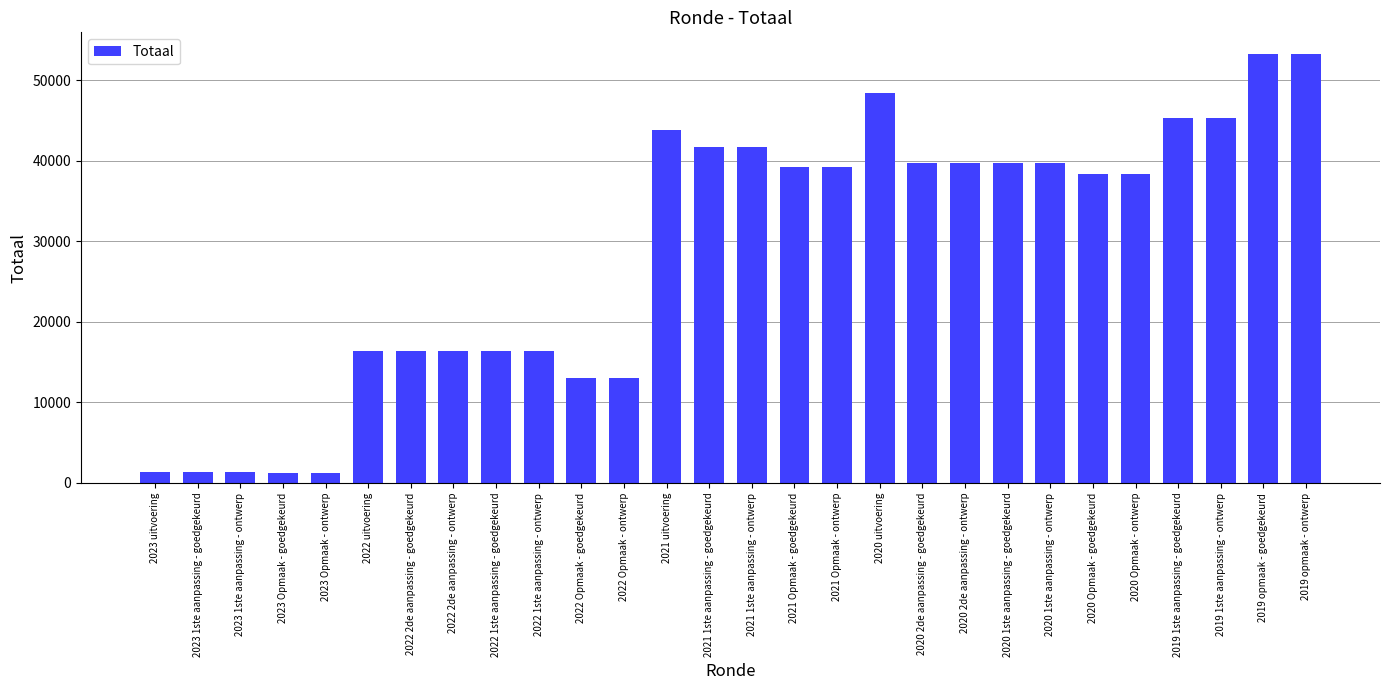

The value at 2022 uitvoering is 16407. True or false?

True